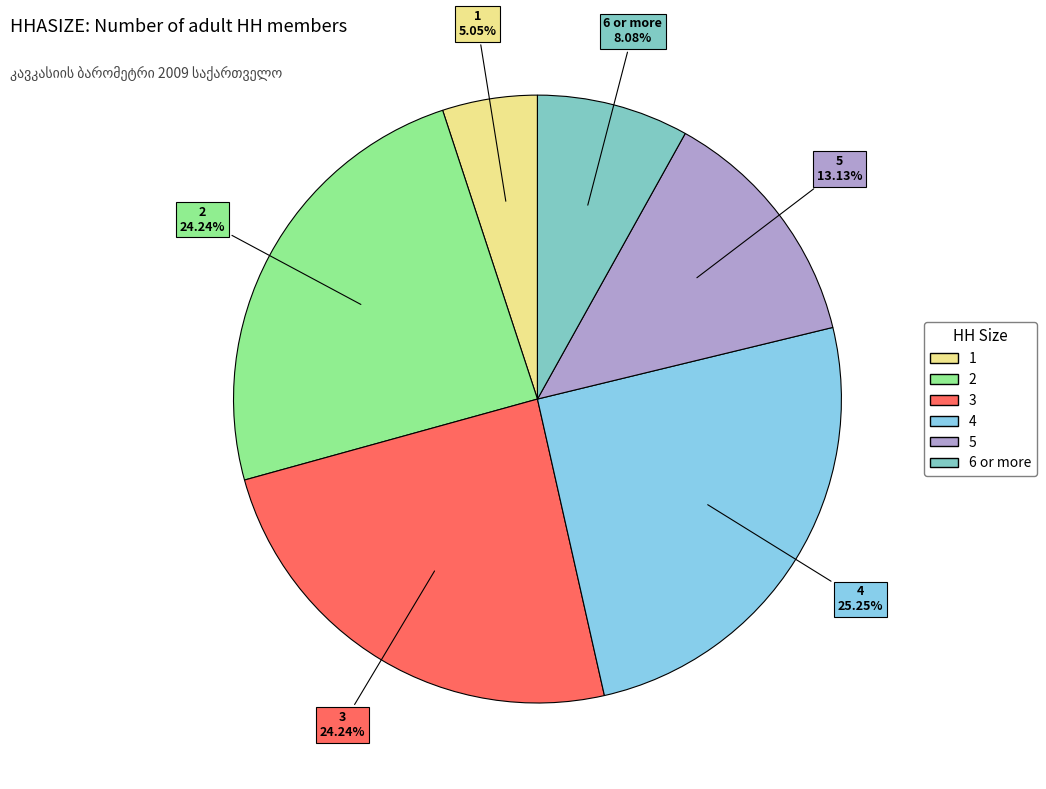

Which slice is the smallest?

1